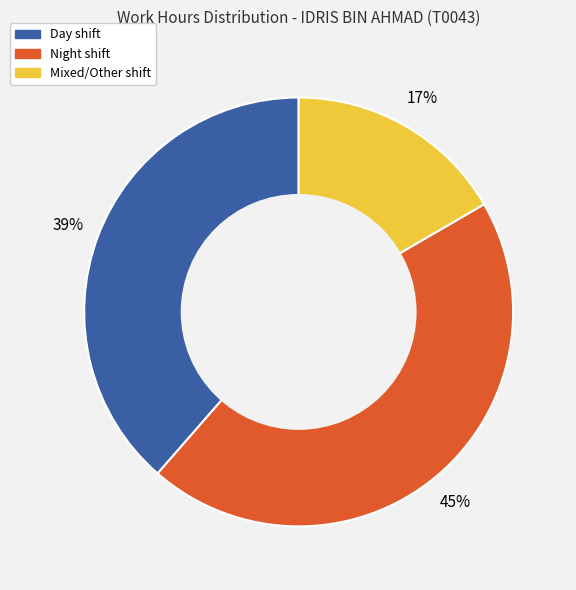

To the nearest percent, what is the difference between the largest and smallest slice percentages?

28%